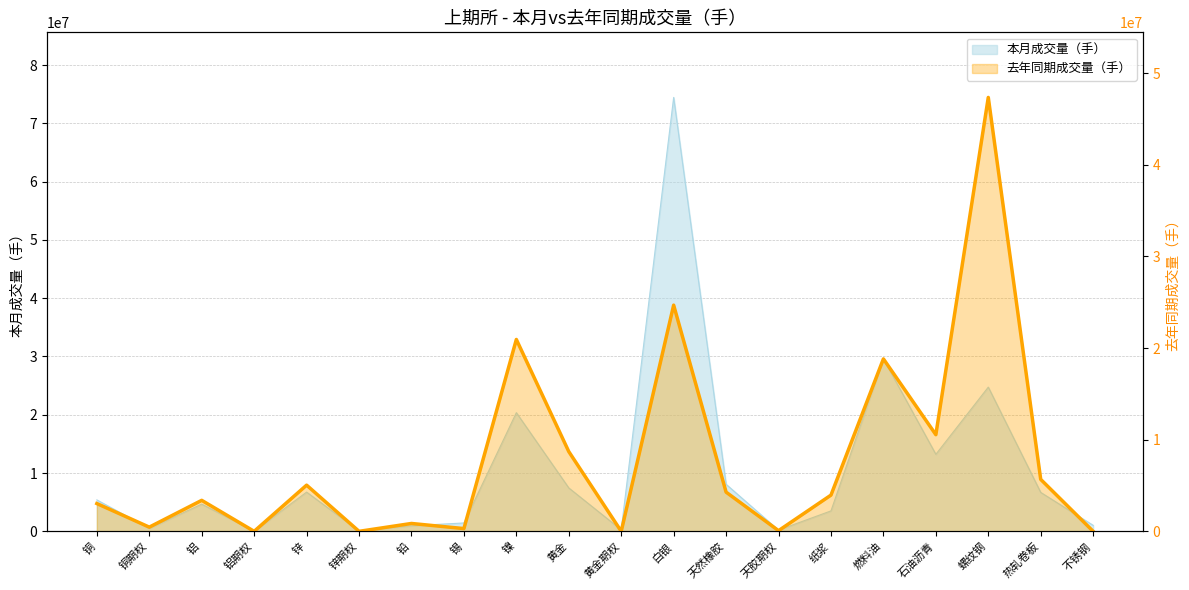

Reading left to right, what are all the values shown in this chart?

本月成交量（手）: 铜=5392298	铜期权=503142	铝=4664687	铝期权=37108	锌=6727763	锌期权=80067	铅=954191	锡=1435845	镍=20358387	黄金=7446590	黄金期权=259686	白银=74454101	天然橡胶=8072360	天胶期权=207220	纸浆=3507407	燃料油=29590829	石油沥青=13216316	螺纹钢=24742608	热轧卷板=6677836	不锈钢=1028745
去年同期成交量（手）: 铜=3032237	铜期权=457149	铝=3380986	铝期权=0	锌=5038033	锌期权=0	铅=858238	锡=300114	镍=20931784	黄金=8699193	黄金期权=0	白银=24675683	天然橡胶=4276198	天胶期权=72308	纸浆=3951588	燃料油=18813159	石油沥青=10543672	螺纹钢=47336808	热轧卷板=5666894	不锈钢=0